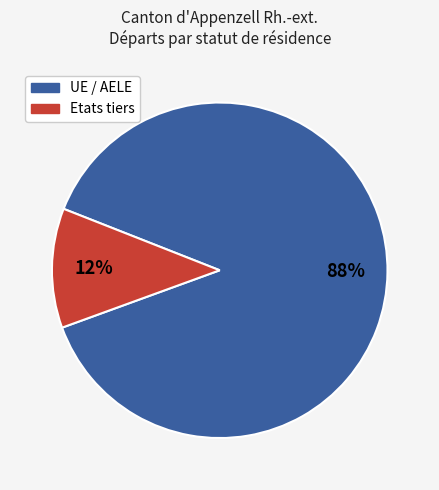

Does any single category account for the majority?

Yes